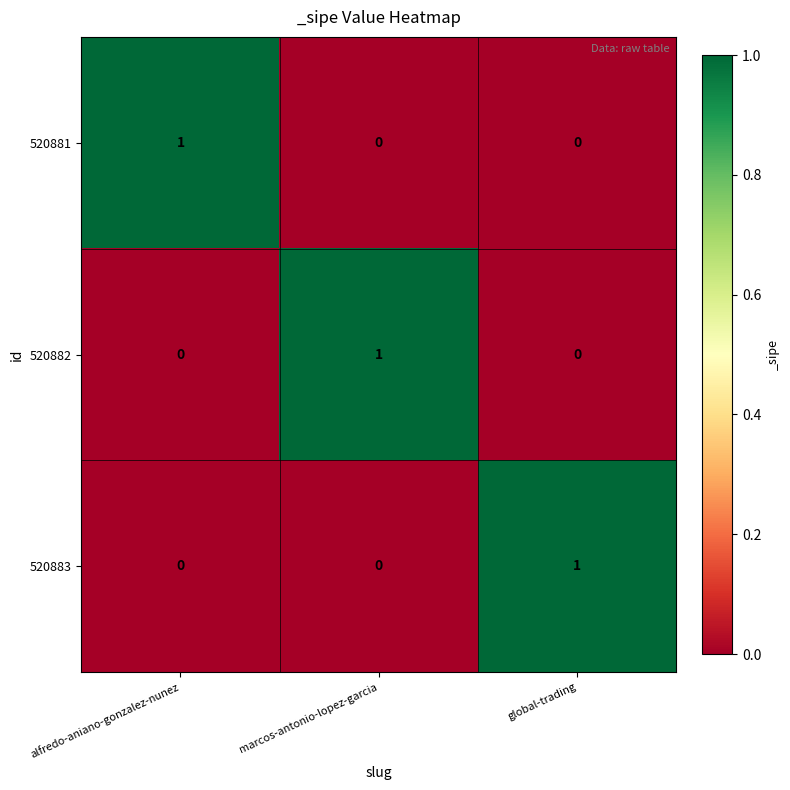

At how many categories does at least one series exceed 0?

3